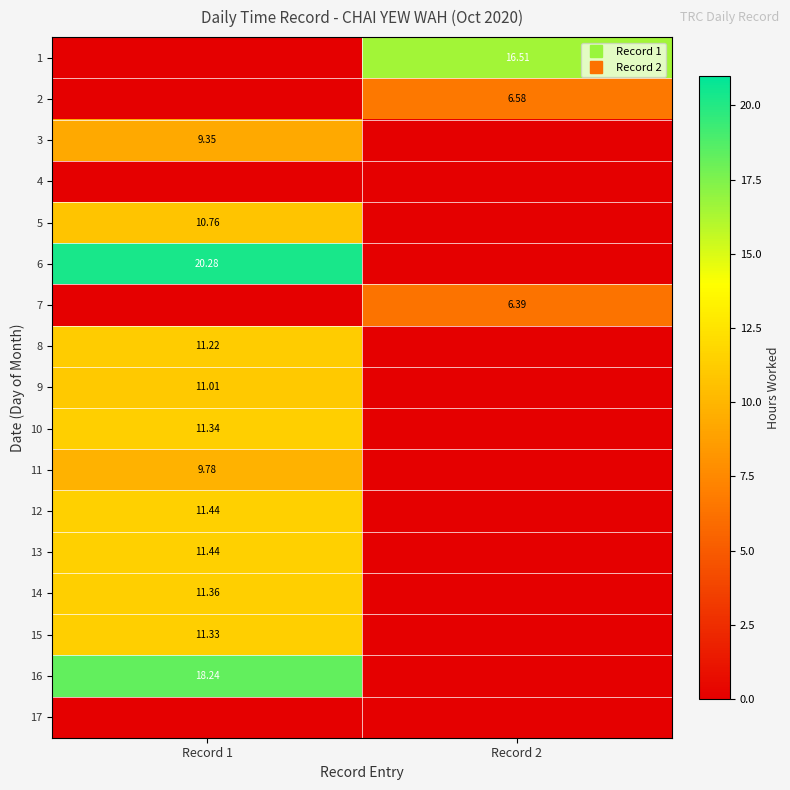

At how many categories does at least one series exceed 10?

2